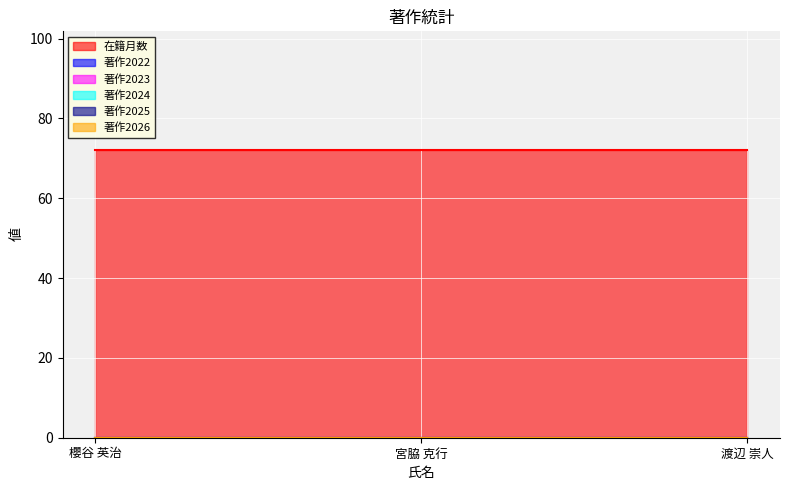

What are all the series names shown in the legend?

在籍月数, 著作2022, 著作2023, 著作2024, 著作2025, 著作2026